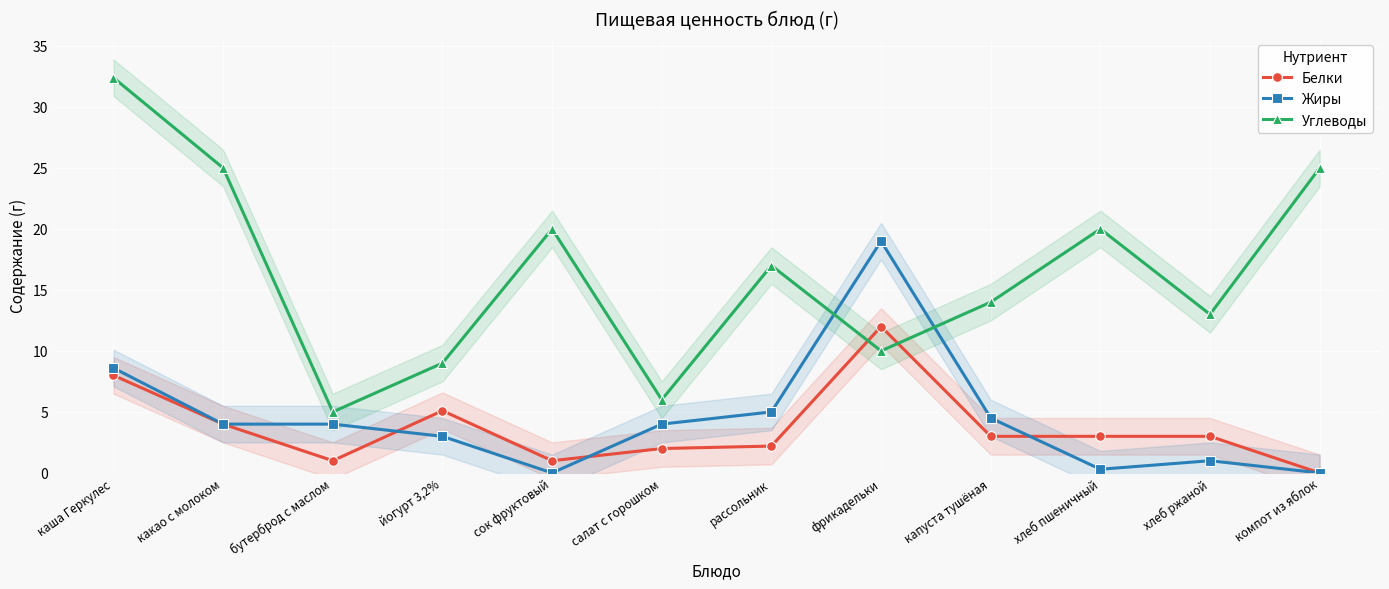

Where do Белки and Углеводы first cross each other?

рассольник and фрикадельки